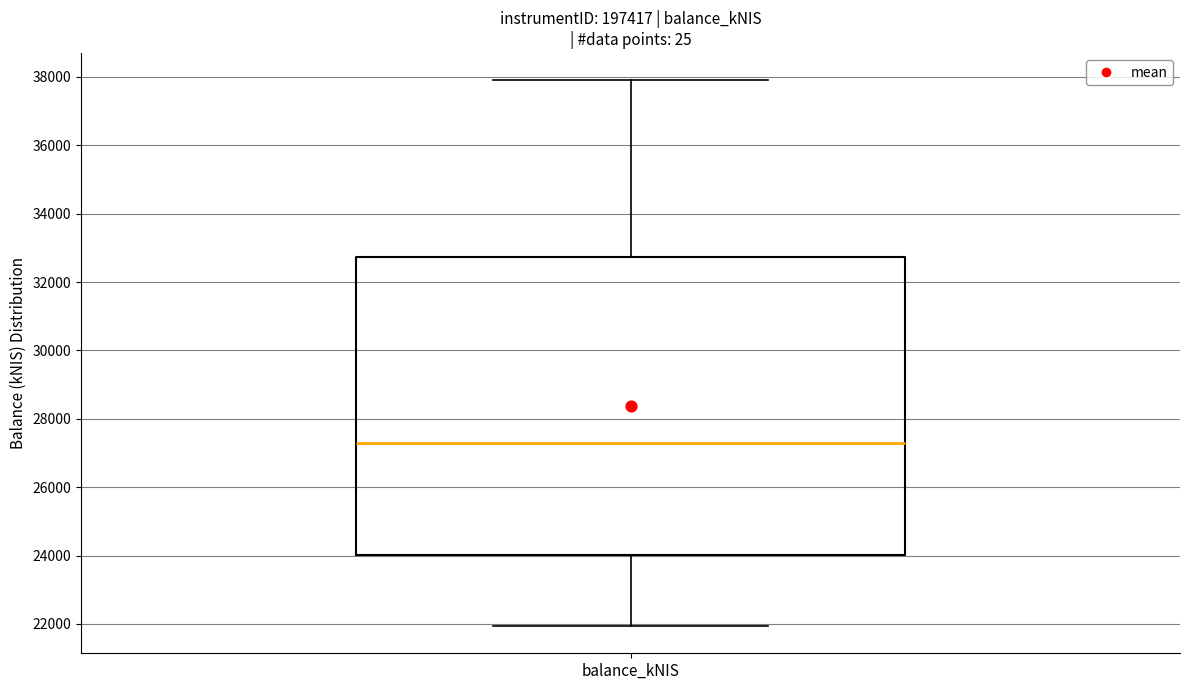

Transcribe this box plot: give where the median line is, the range the box spans, and where the two whiskers end, as read against the y-axis. The values are not printed on the chart, so give them approximately, as read against the axis.

median 27400, box 24000 to 32800, whiskers 22000 to 37800